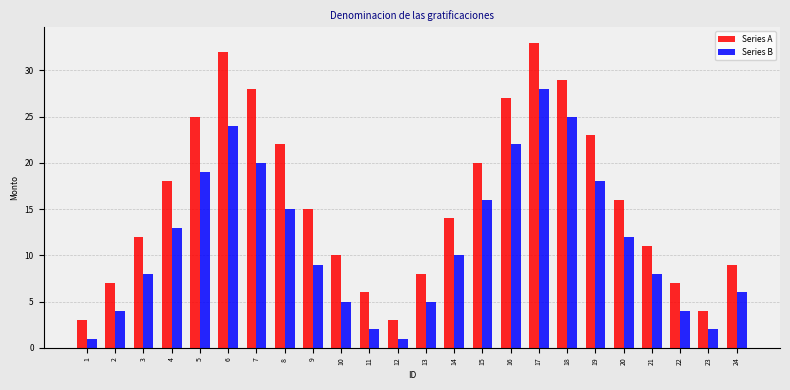

Which series has the widest spread of values?

Series A